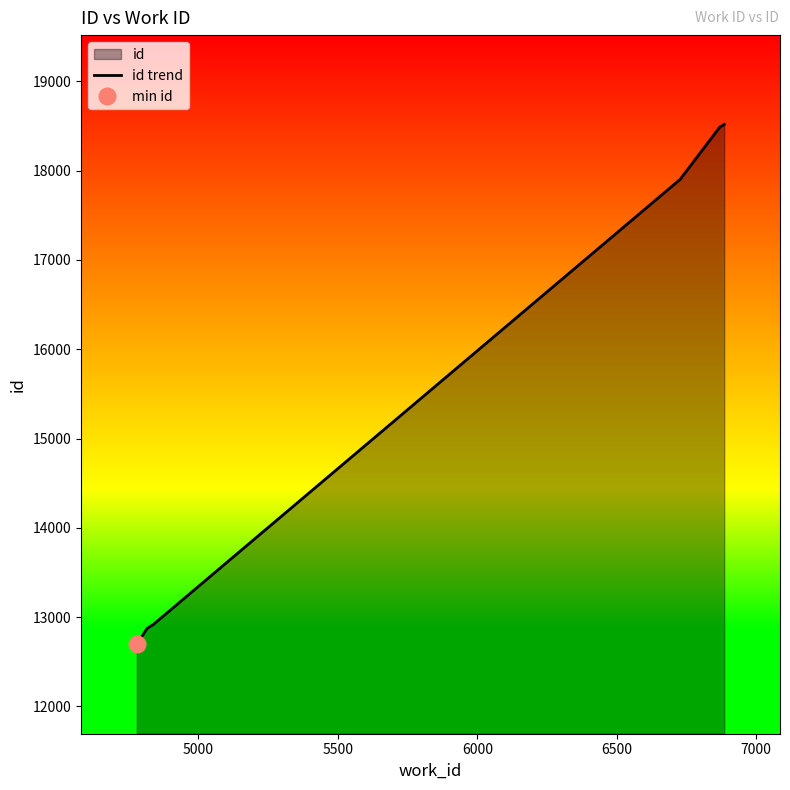

Where is the data nearest to the value 15606?

6500